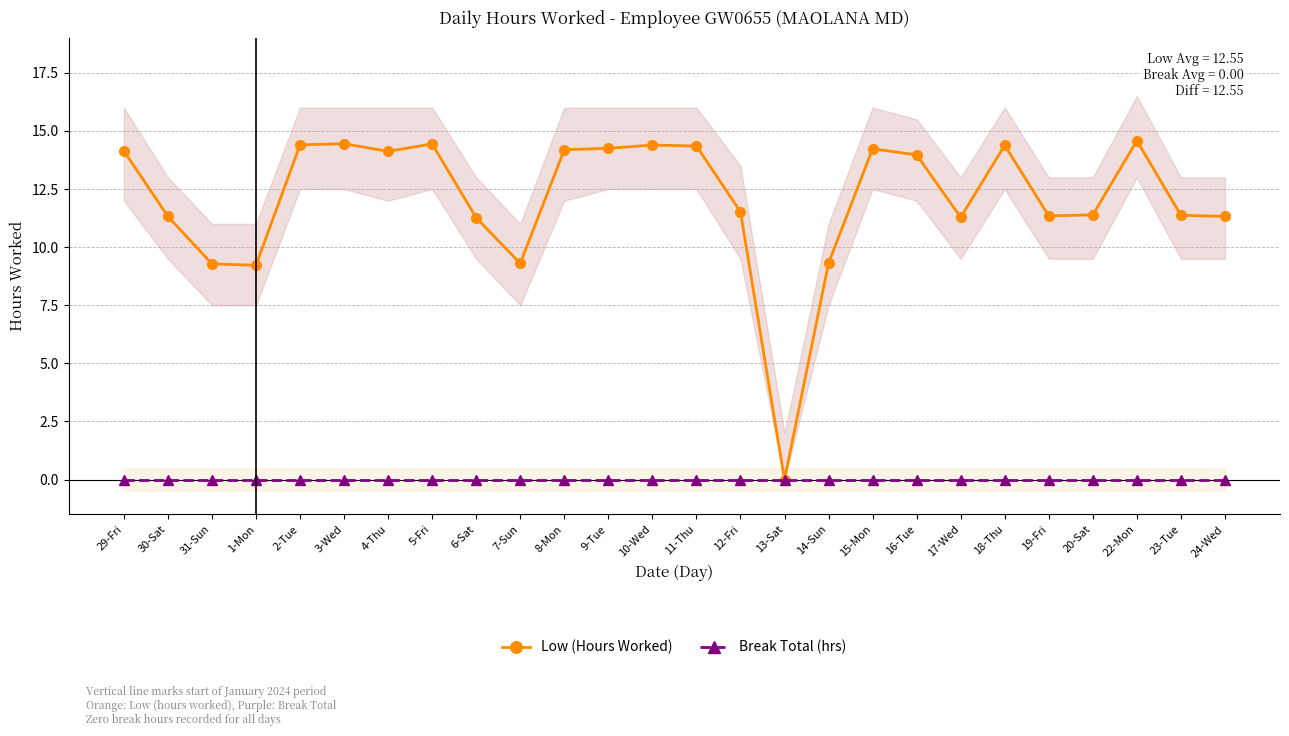

What is the label of the 24th point from the right?

31-Sun